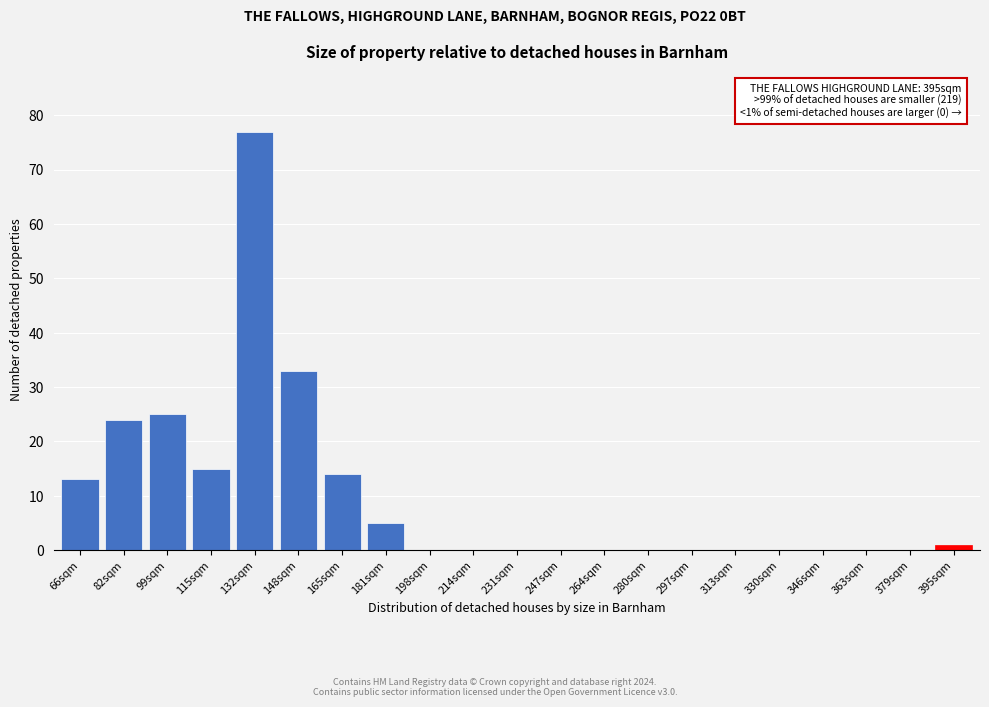

Reading right to left, what are all the values shown in this chart?

395sqm=1	379sqm=0	363sqm=0	346sqm=0	330sqm=0	313sqm=0	297sqm=0	280sqm=0	264sqm=0	247sqm=0	231sqm=0	214sqm=0	198sqm=0	181sqm=5	165sqm=14	148sqm=33	132sqm=77	115sqm=15	99sqm=25	82sqm=24	66sqm=13